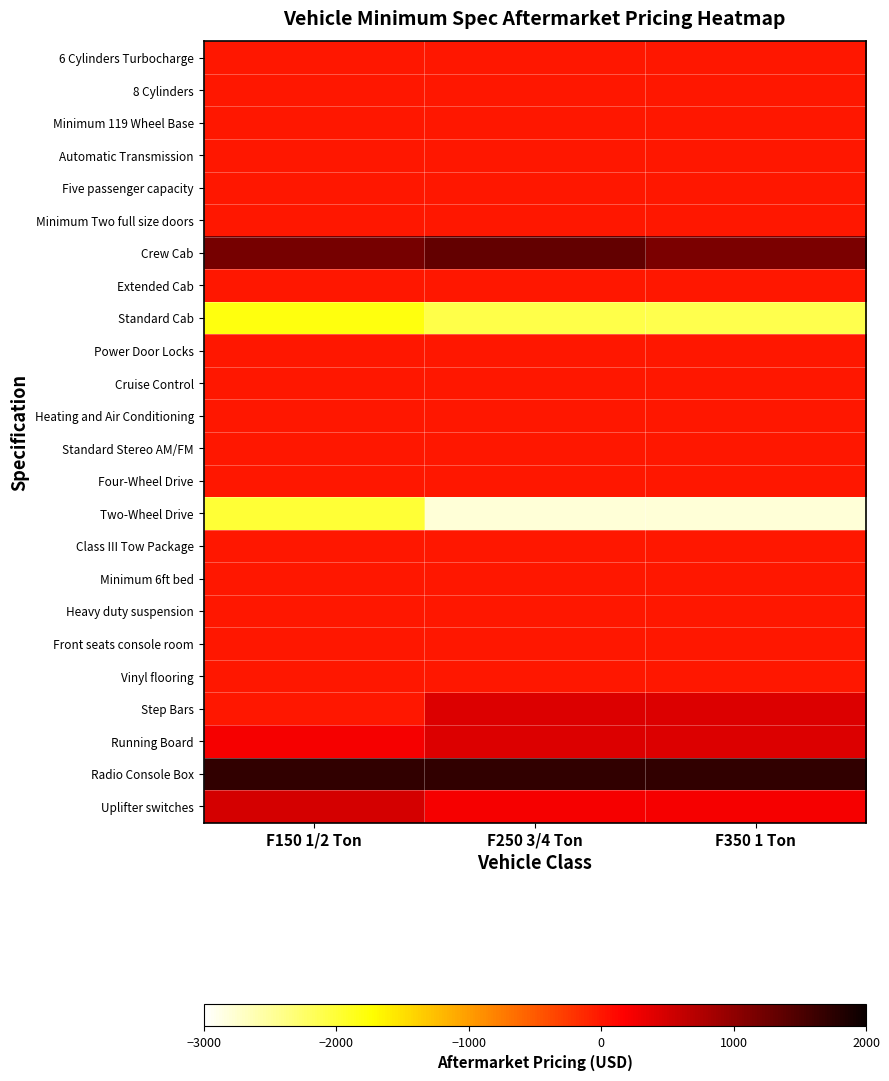

Which series has the largest total across all categories?

Radio Console Box